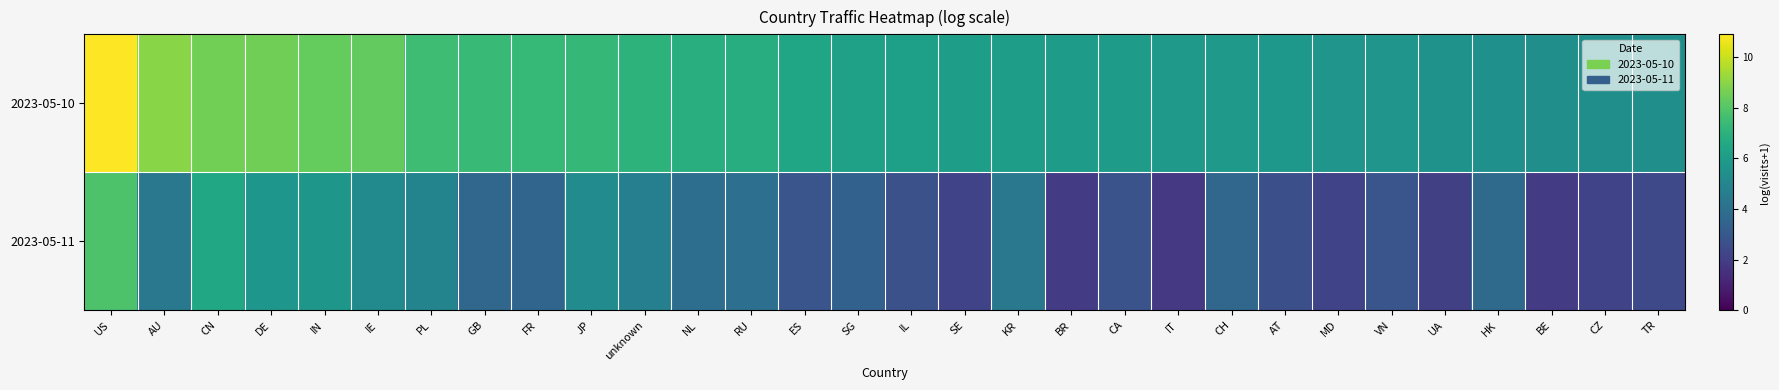

Which series has the largest range (max minus min)?

2023-05-11